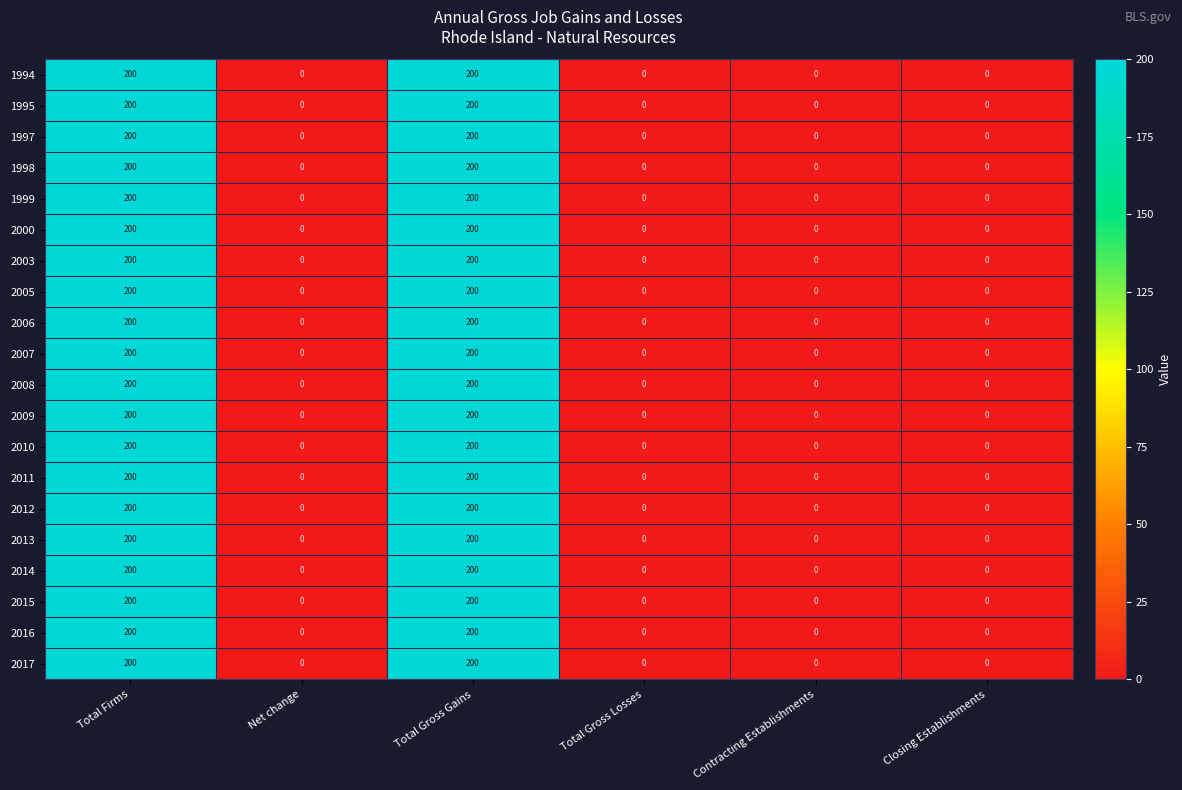

At how many categories does at least one series exceed 15?

2